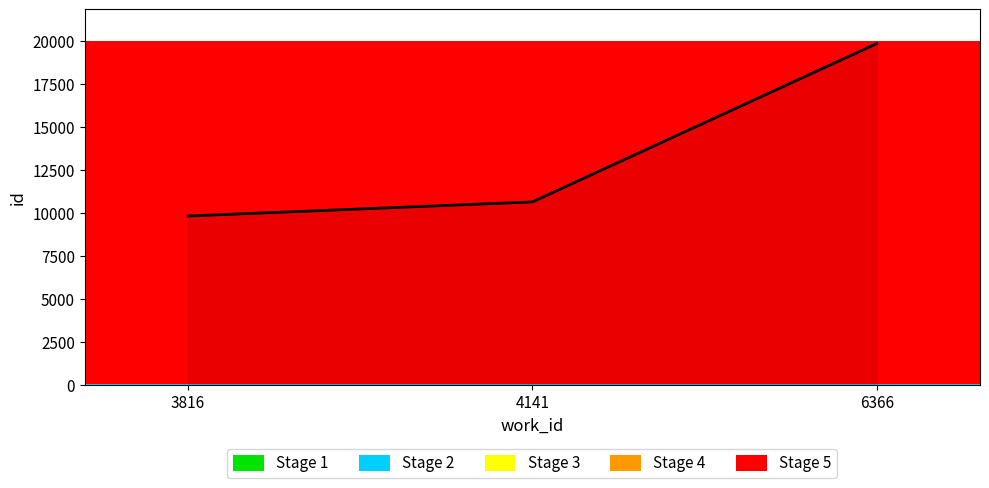

How many distinct data groups are displayed?

1